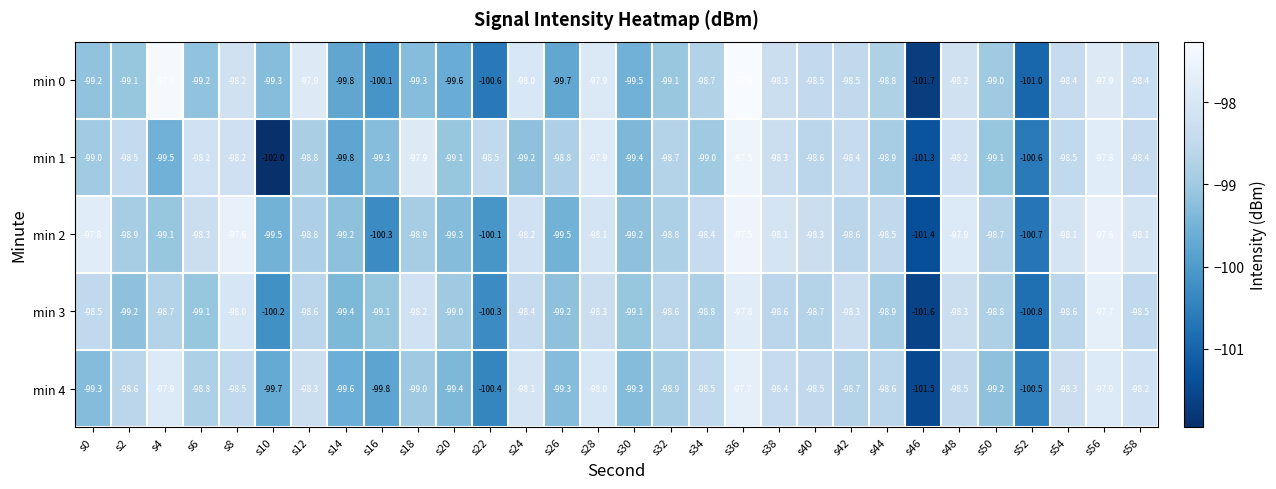

The value of min 2 at s28 is -98.1. True or false?

True